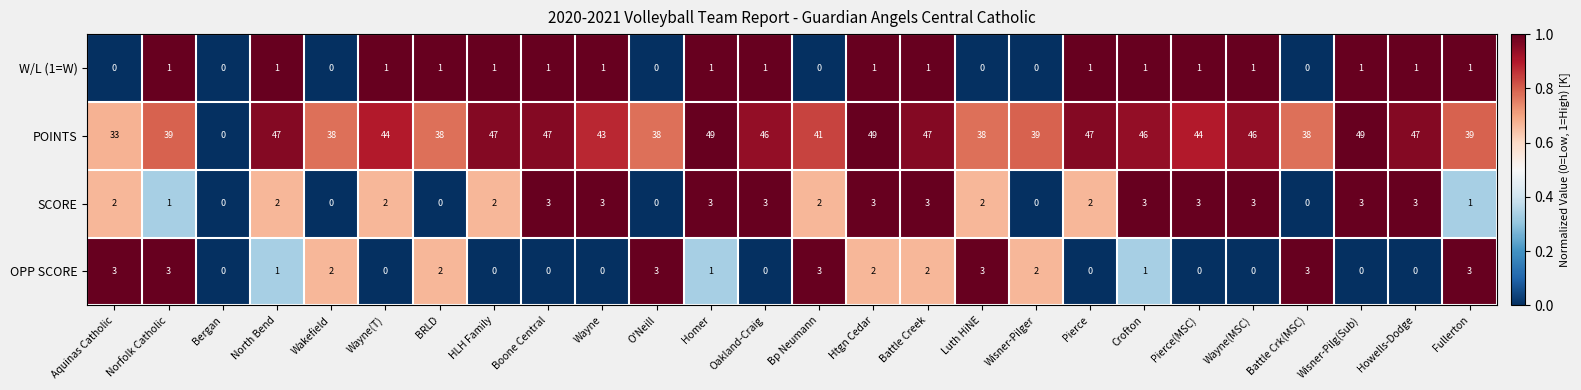

What is the difference between the maximum and second lowest values in the OPP SCORE series?

3